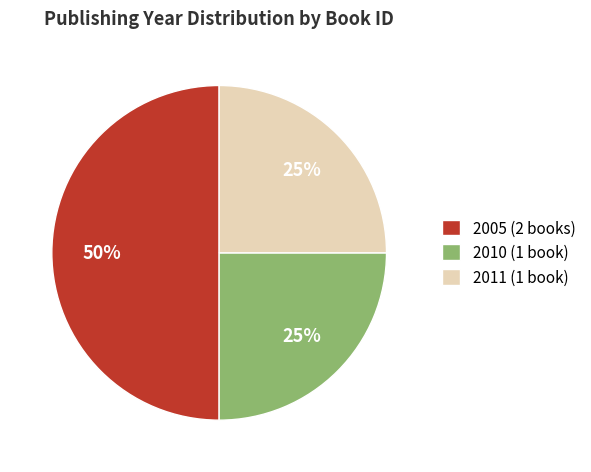

How many slices are in this pie chart?

3